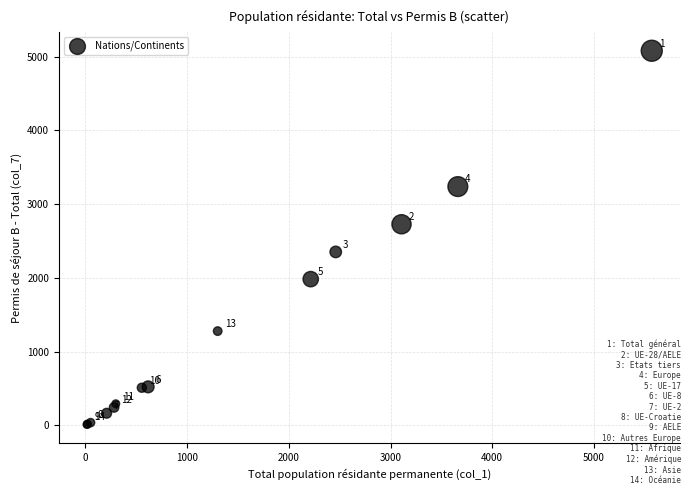

What Y value in the scatter plot is closest to 2546?

2728